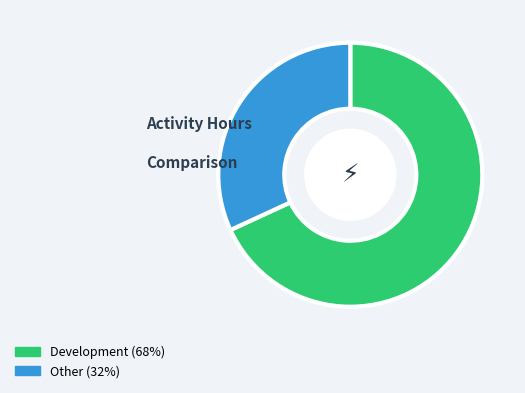

The Other slice represents 32% of the pie. True or false?

True